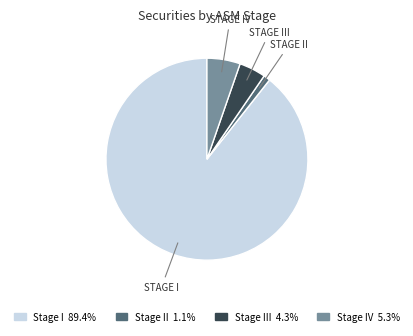

How many segments does this pie chart have?

4